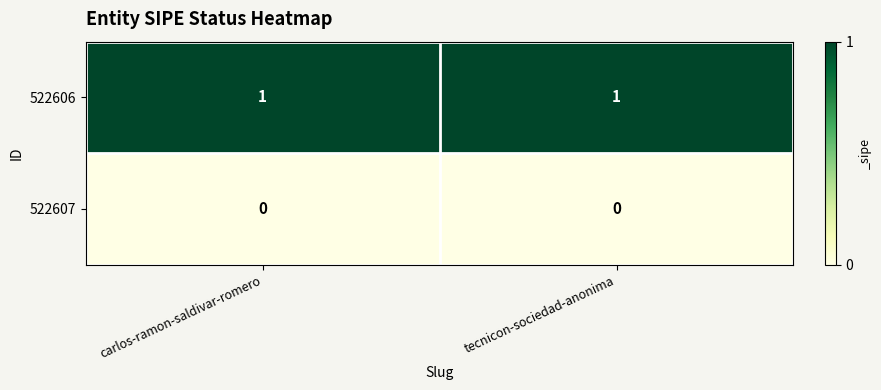

Reading right to left, extract all data points from this chart.

522606: tecnicon-sociedad-anonima=1	carlos-ramon-saldivar-romero=1
522607: tecnicon-sociedad-anonima=0	carlos-ramon-saldivar-romero=0